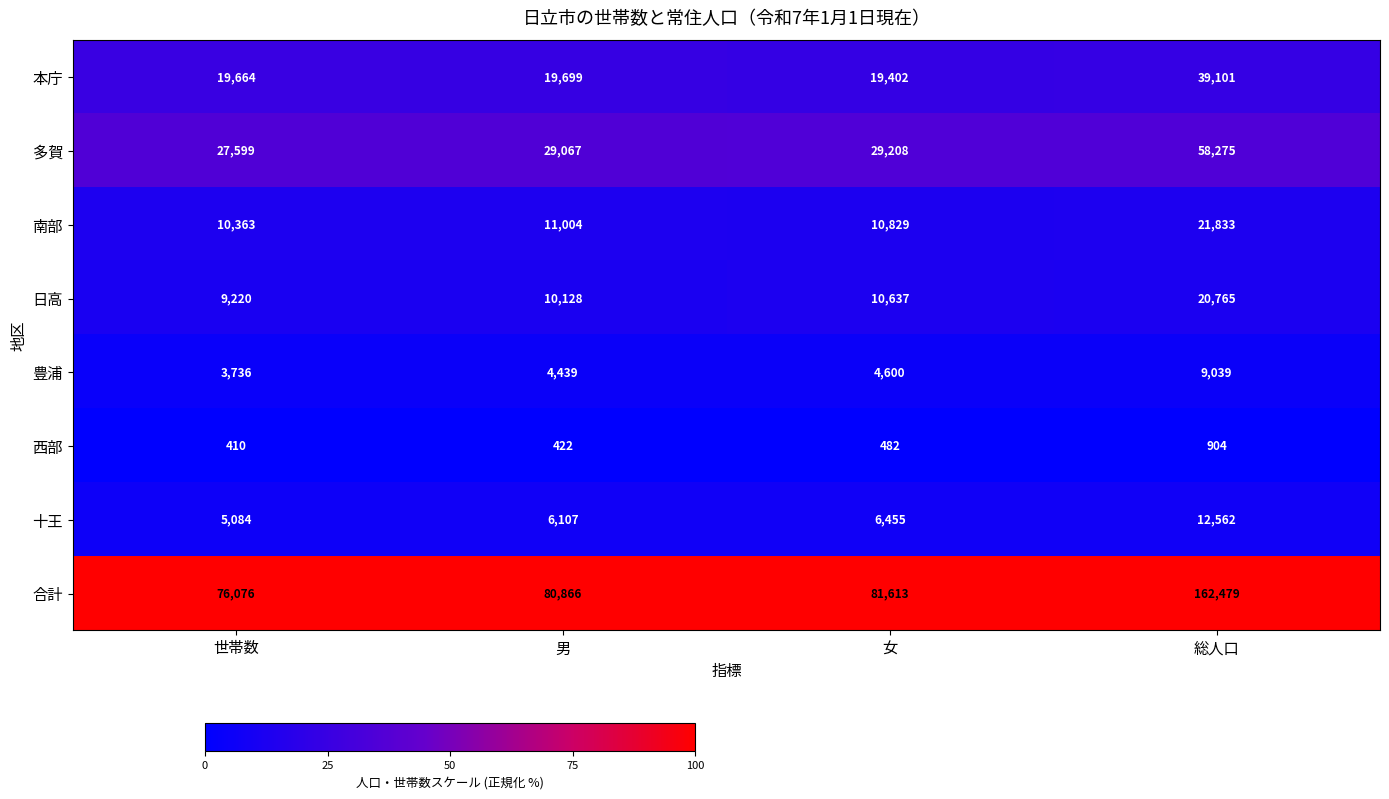

At which label does 本庁 reach its minimum?

女